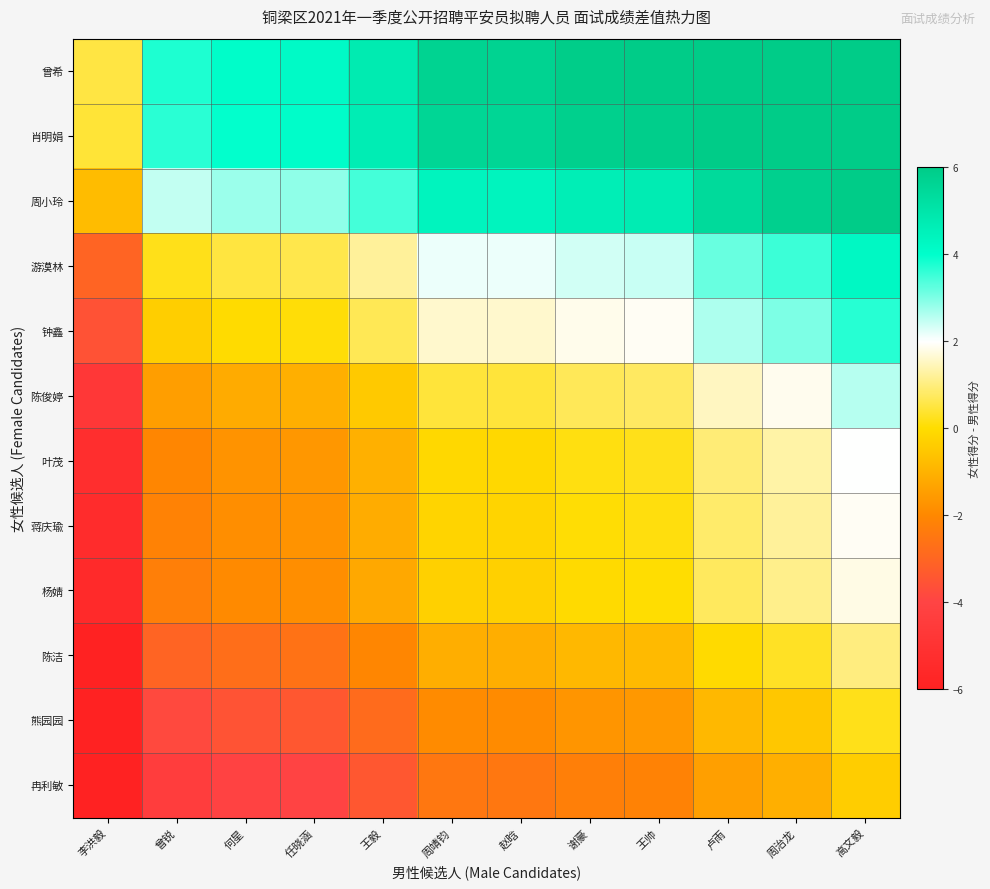

Reading right to left, transcribe all the data shown in this chart.

曾希: 高文毅=7.8	周治龙=7.1	卢雨=6.7	王帅=6.0	谢豪=5.9	赵晗=5.7	周靖钧=5.7	王毅=4.8	任晓涵=4.2	何星=4.1	曾锐=3.8	李洪毅=0.5
肖明娟: 高文毅=7.7	周治龙=7.0	卢雨=6.6	王帅=5.9	谢豪=5.8	赵晗=5.6	周靖钧=5.6	王毅=4.7	任晓涵=4.1	何星=4.0	曾锐=3.7	李洪毅=0.4
周小玲: 高文毅=6.5	周治龙=5.8	卢雨=5.4	王帅=4.7	谢豪=4.6	赵晗=4.4	周靖钧=4.4	王毅=3.5	任晓涵=2.9	何星=2.8	曾锐=2.5	李洪毅=-0.8
游漠林: 高文毅=4.2	周治龙=3.5	卢雨=3.2	王帅=2.4	谢豪=2.4	赵晗=2.1	周靖钧=2.1	王毅=1.2	任晓涵=0.6	何星=0.5	曾锐=0.2	李洪毅=-3.0
钟鑫: 高文毅=3.7	周治龙=3.0	卢雨=2.6	王帅=1.9	谢豪=1.8	赵晗=1.6	周靖钧=1.6	王毅=0.7	任晓涵=0.1	何星=-0.0	曾锐=-0.3	李洪毅=-3.6
陈俊婷: 高文毅=2.6	周治龙=1.9	卢雨=1.5	王帅=0.8	谢豪=0.7	赵晗=0.5	周靖钧=0.5	王毅=-0.5	任晓涵=-1.1	何星=-1.2	曾锐=-1.5	李洪毅=-4.7
叶茂: 高文毅=2.0	周治龙=1.3	卢雨=0.9	王帅=0.2	谢豪=0.1	赵晗=-0.1	周靖钧=-0.1	王毅=-1.0	任晓涵=-1.6	何星=-1.7	曾锐=-2.0	李洪毅=-5.3
蒋庆瑜: 高文毅=1.9	周治龙=1.2	卢雨=0.8	王帅=0.1	谢豪=0.0	赵晗=-0.2	周靖钧=-0.2	王毅=-1.1	任晓涵=-1.7	何星=-1.8	曾锐=-2.1	李洪毅=-5.4
杨婧: 高文毅=1.8	周治龙=1.1	卢雨=0.7	王帅=0.0	谢豪=-0.1	赵晗=-0.3	周靖钧=-0.3	王毅=-1.2	任晓涵=-1.8	何星=-1.9	曾锐=-2.2	李洪毅=-5.5
陈洁: 高文毅=1.0	周治龙=0.3	卢雨=-0.1	王帅=-0.8	谢豪=-0.9	赵晗=-1.1	周靖钧=-1.1	王毅=-2.0	任晓涵=-2.6	何星=-2.7	曾锐=-3.0	李洪毅=-6.3
熊园园: 高文毅=0.2	周治龙=-0.5	卢雨=-0.9	王帅=-1.6	谢豪=-1.7	赵晗=-1.9	周靖钧=-1.9	王毅=-2.8	任晓涵=-3.4	何星=-3.5	曾锐=-3.8	李洪毅=-7.1
冉利敏: 高文毅=-0.4	周治龙=-1.1	卢雨=-1.4	王帅=-2.2	谢豪=-2.2	赵晗=-2.5	周靖钧=-2.5	王毅=-3.4	任晓涵=-4.0	何星=-4.1	曾锐=-4.4	李洪毅=-7.6